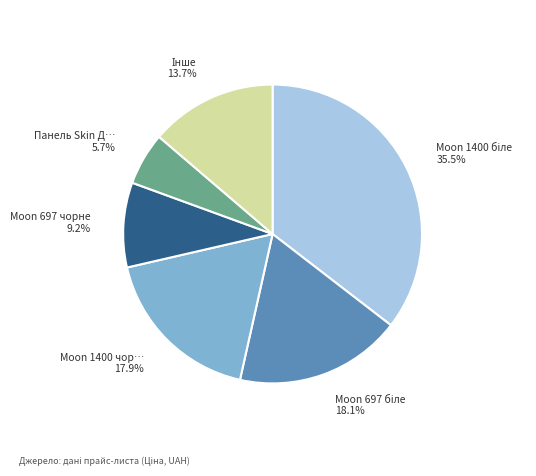

Is there a majority slice in this chart?

No